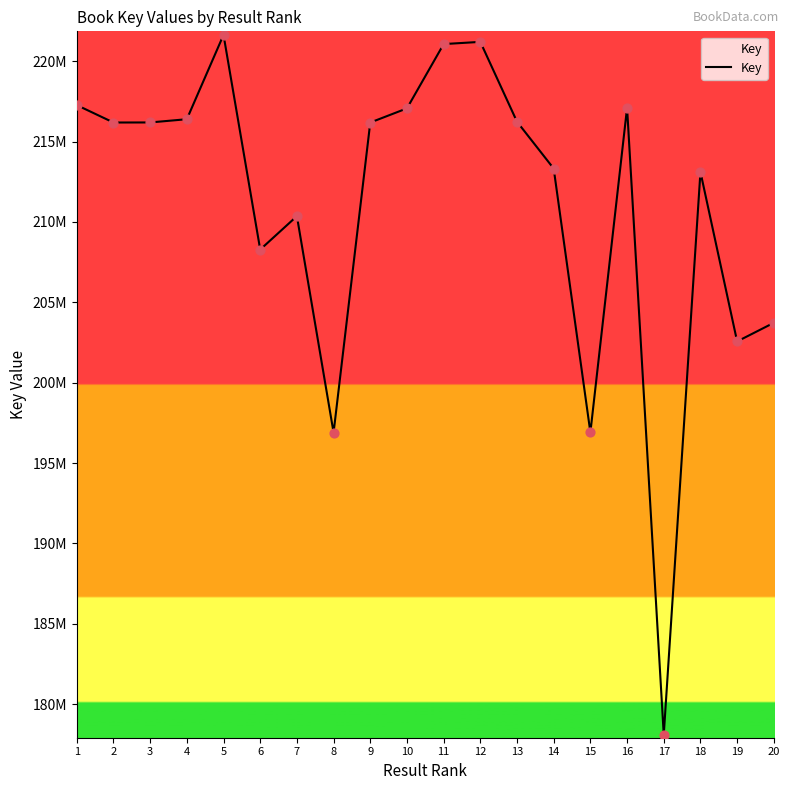

Approximately how many times larger is the value at 11 compared to 4?

1.0